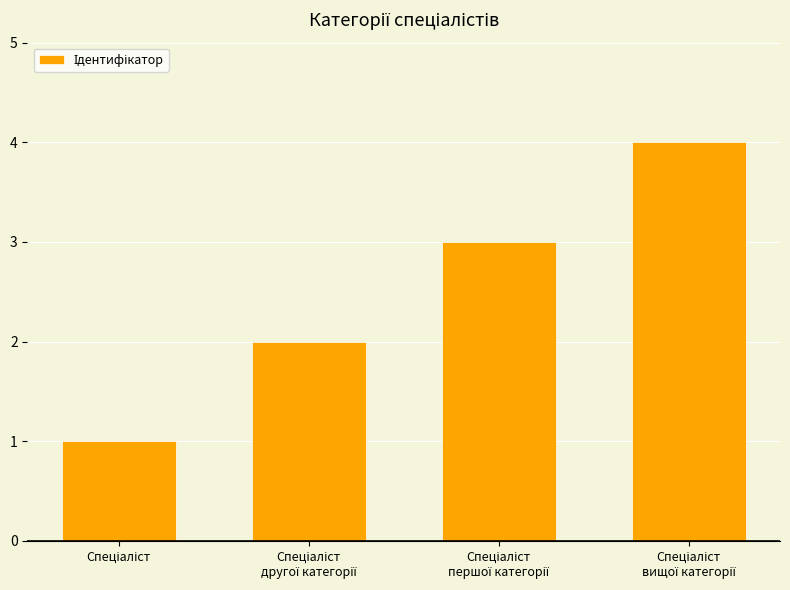

What is the difference between the maximum and minimum values?

3